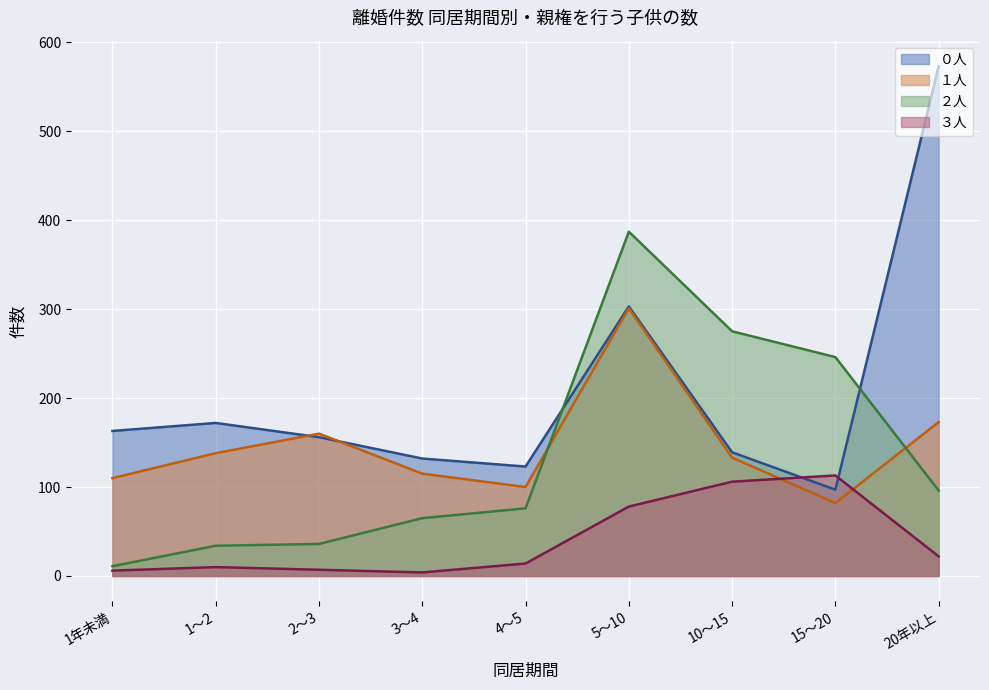

What are all the series names shown in the legend?

０人, １人, ２人, ３人